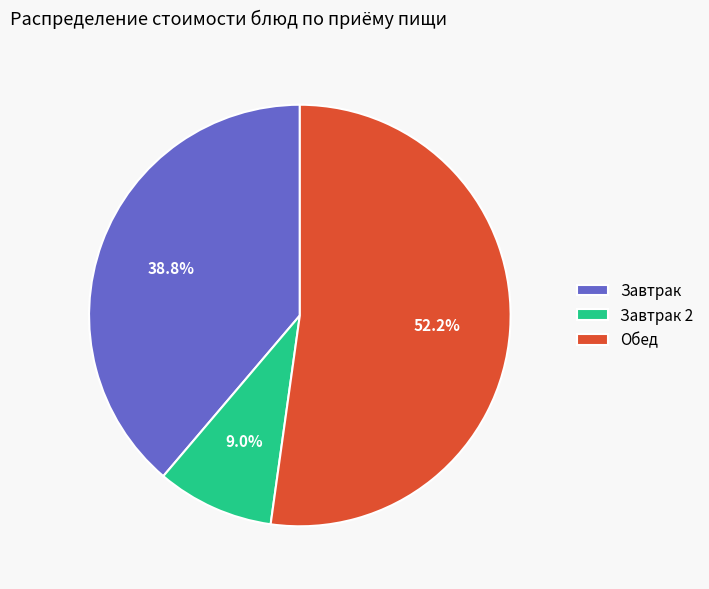

Does any single category account for the majority?

Yes